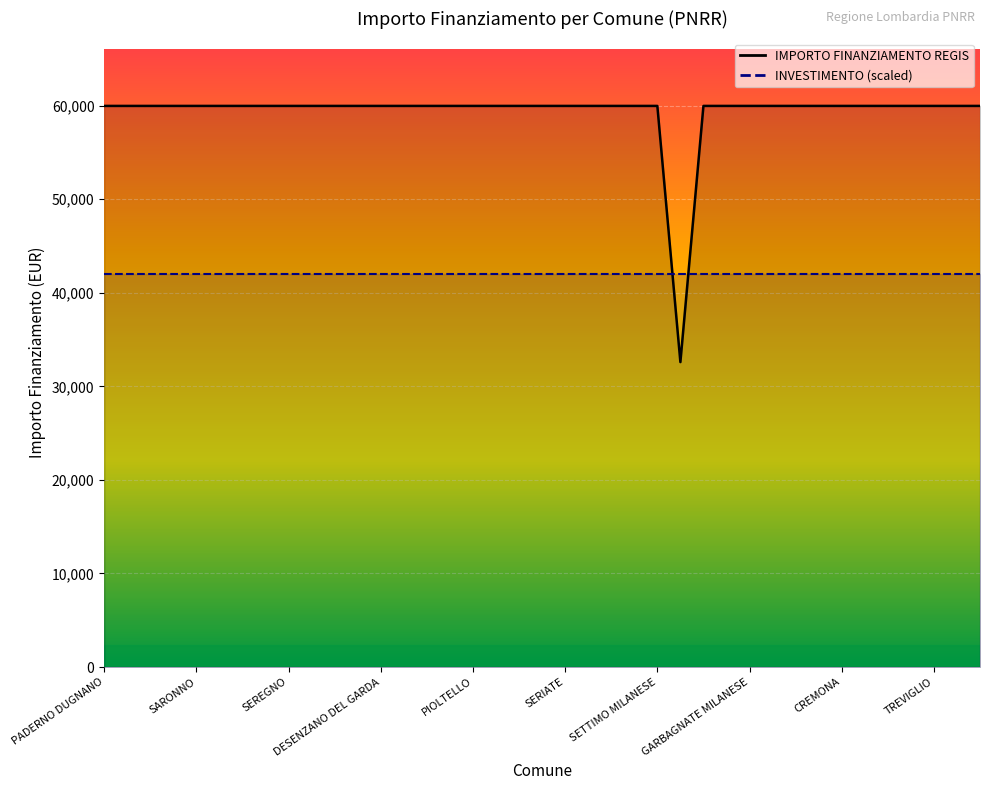

What is the value of the 5th point from the left?

59966